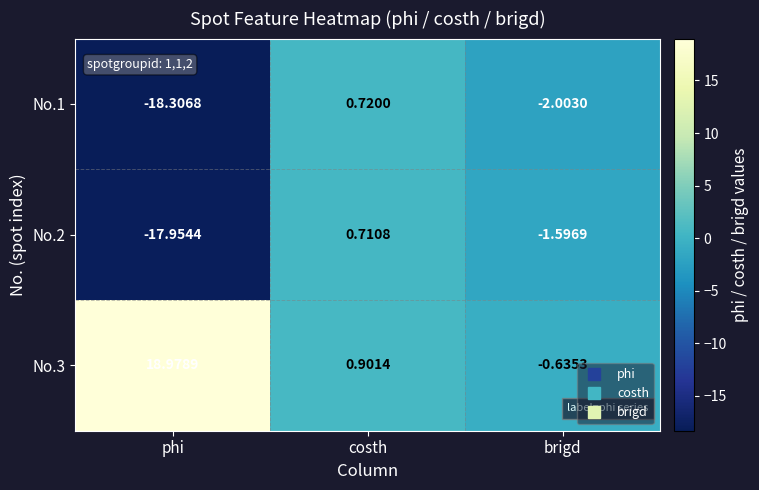

Where does the No.2 series first go above -1?

costh